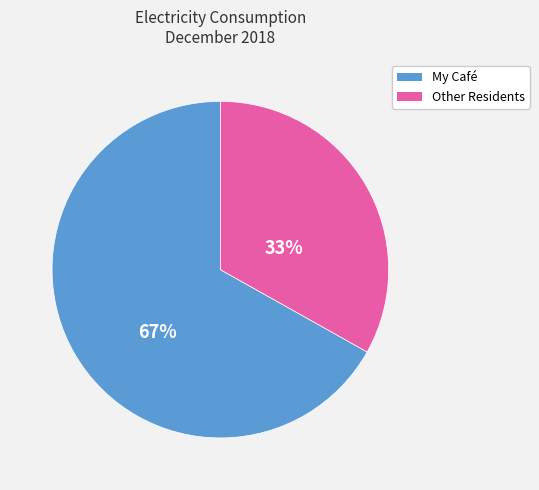

Combined, do My Café and Other Residents account for over 50%?

Yes